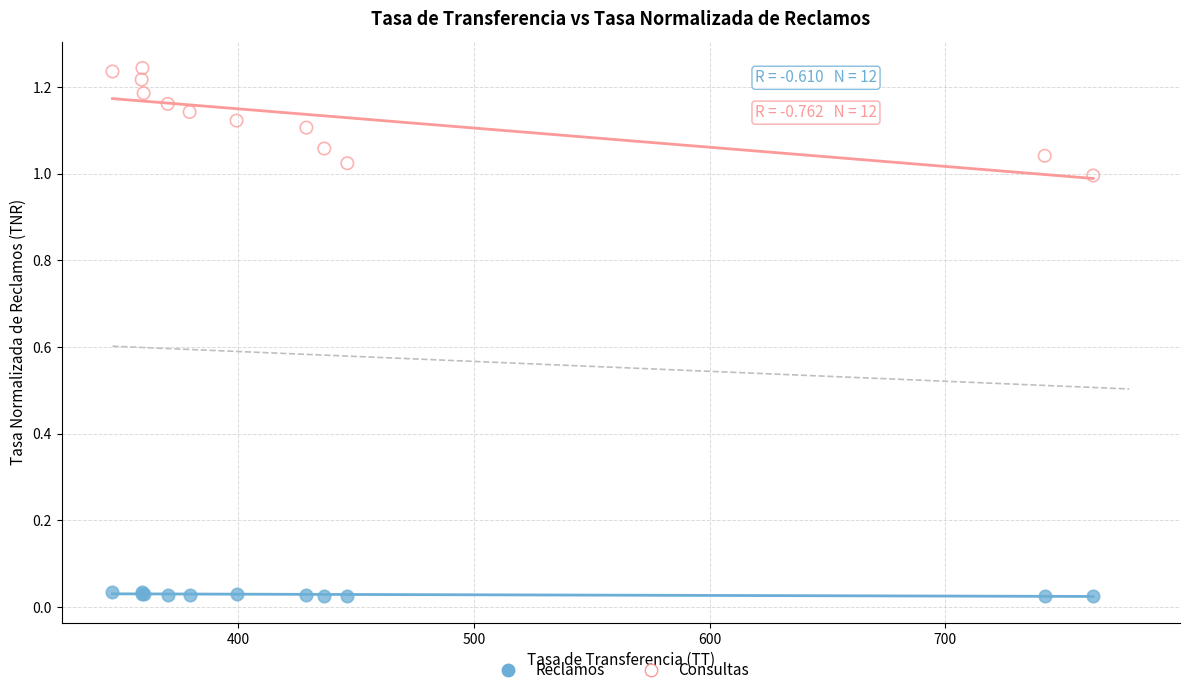

Which series reaches the maximum Y coordinate?

Consultas